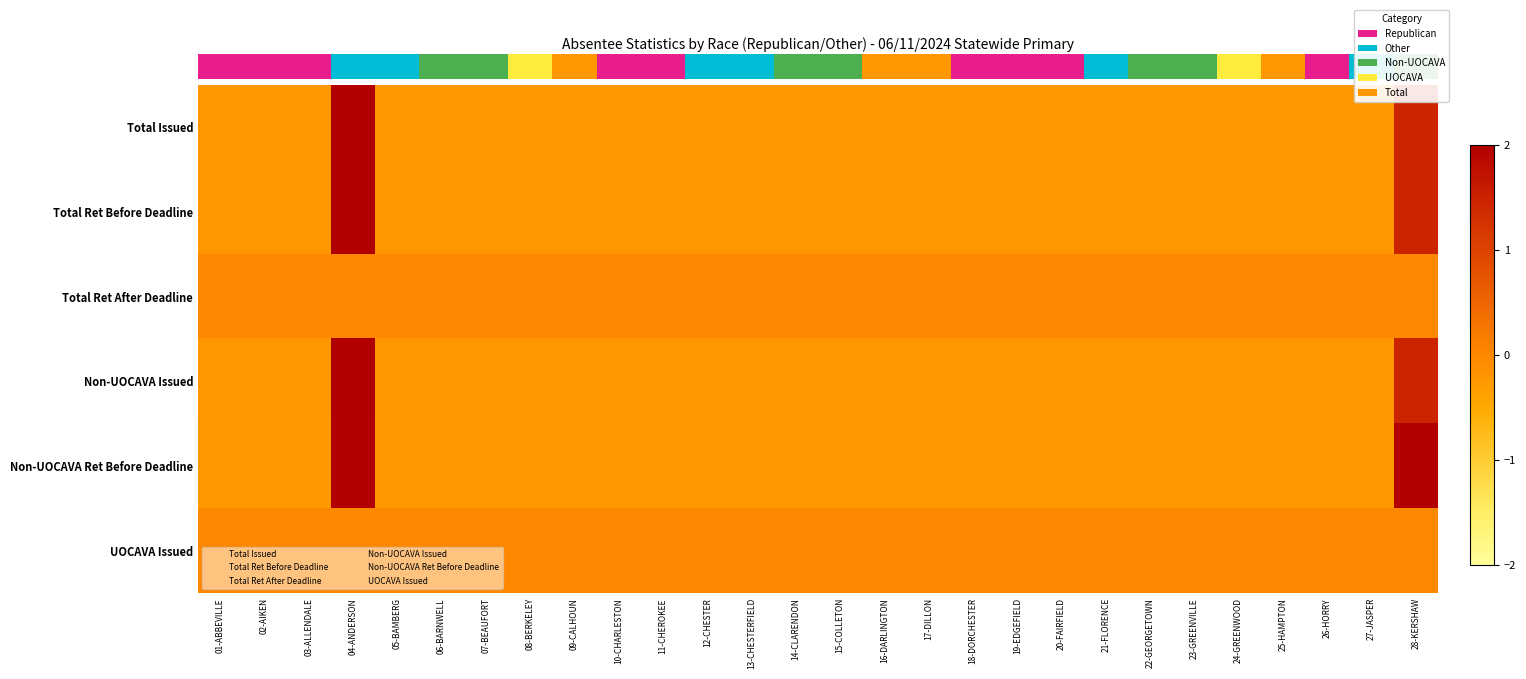

Between 27-JASPER and 15-COLLETON, which is larger?

27-JASPER